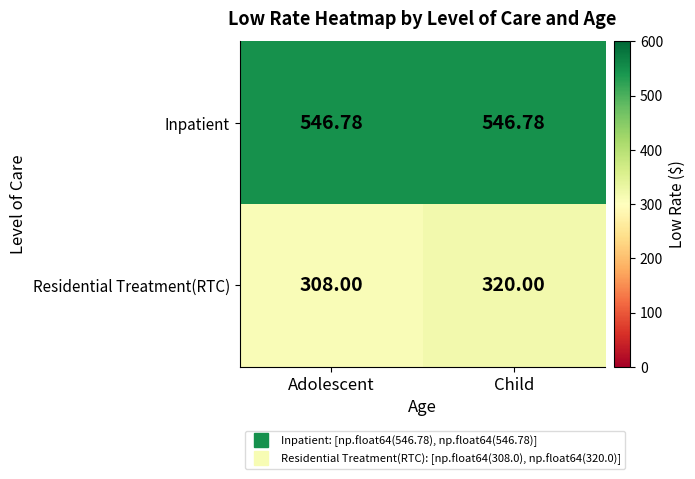

Which series has the largest total across all categories?

Inpatient